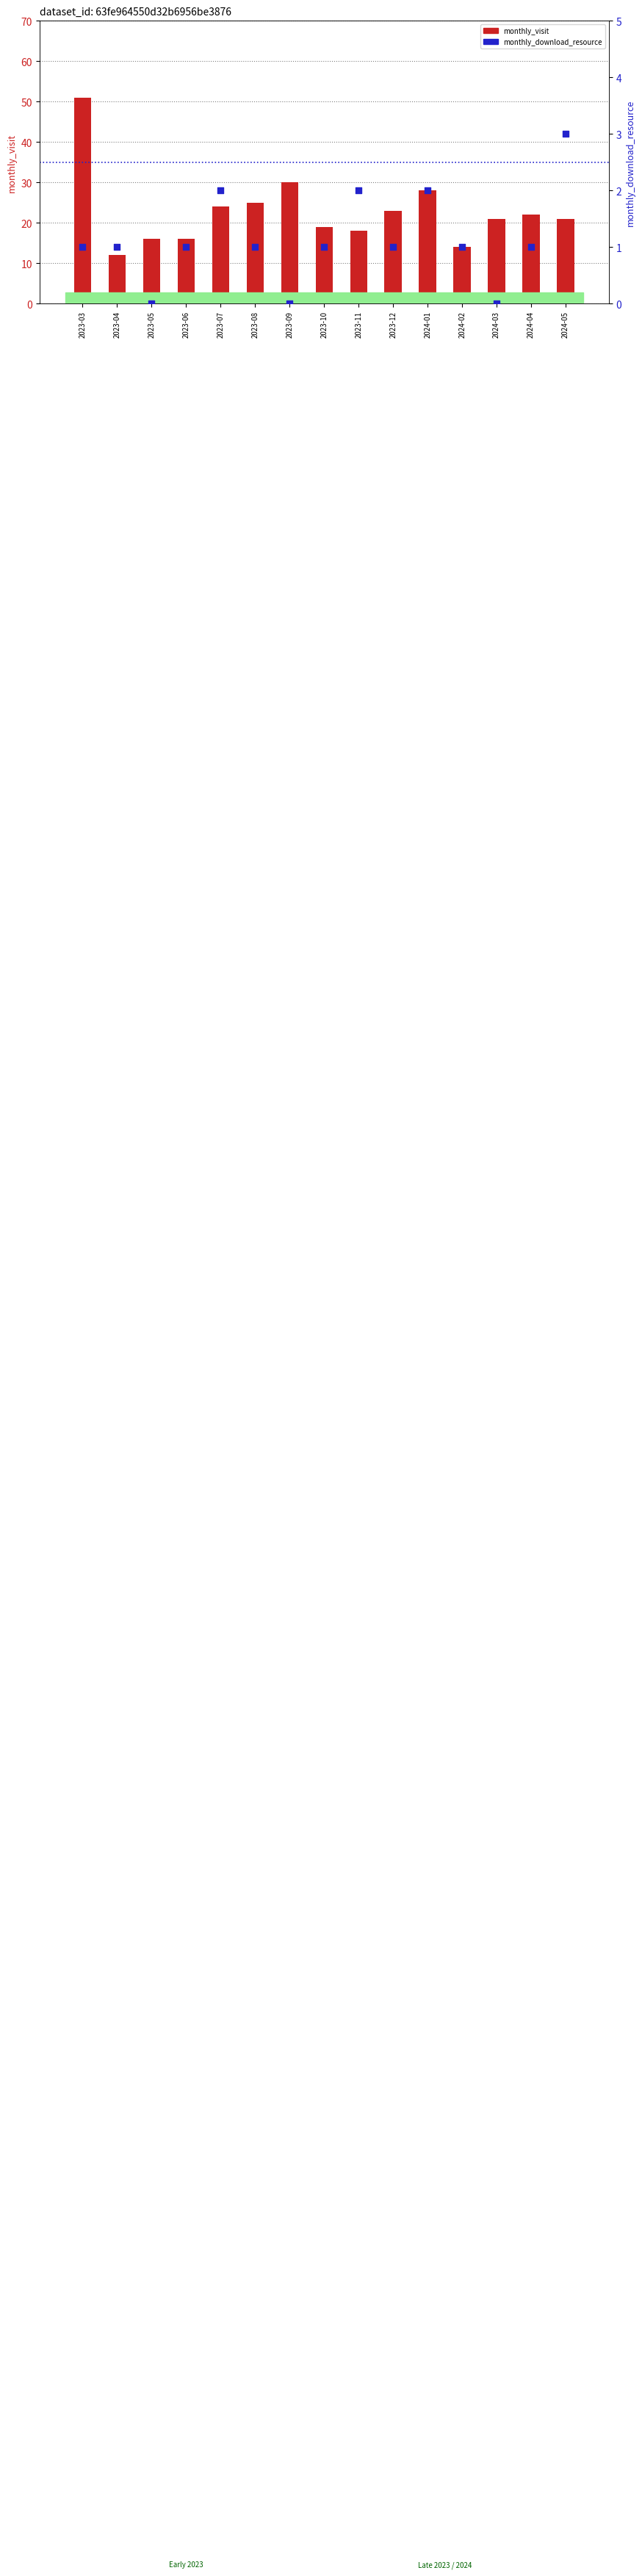

At which category is the sum across all series the highest?

2023-03